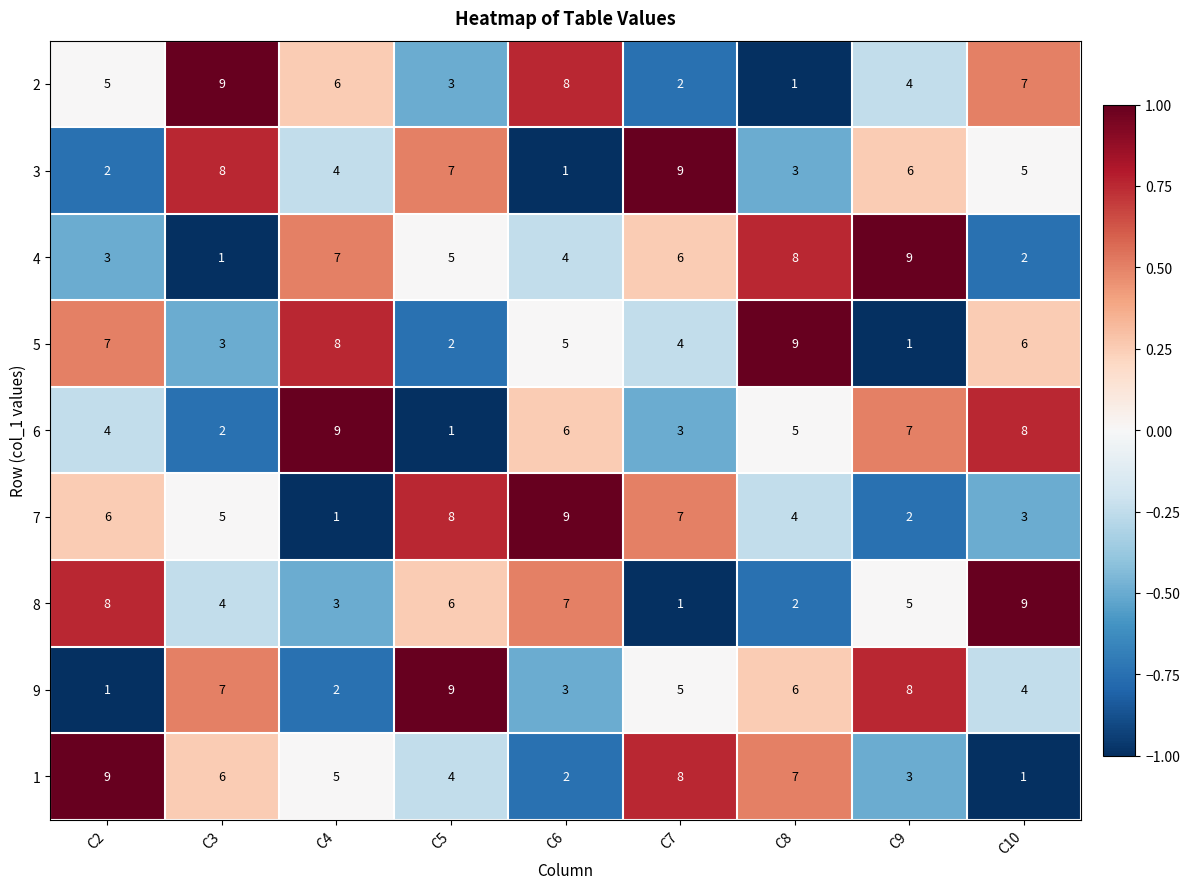

What is the difference between the highest and lowest values at C9?

8